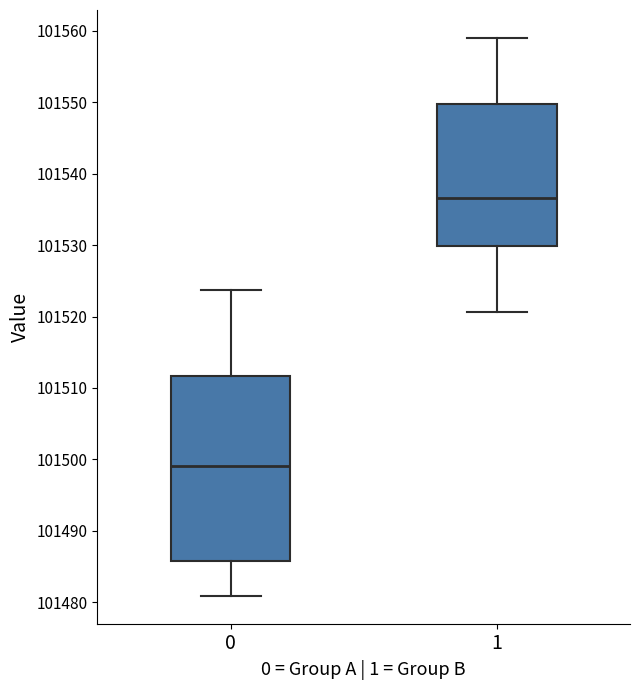

Which box has the highest median line?

1